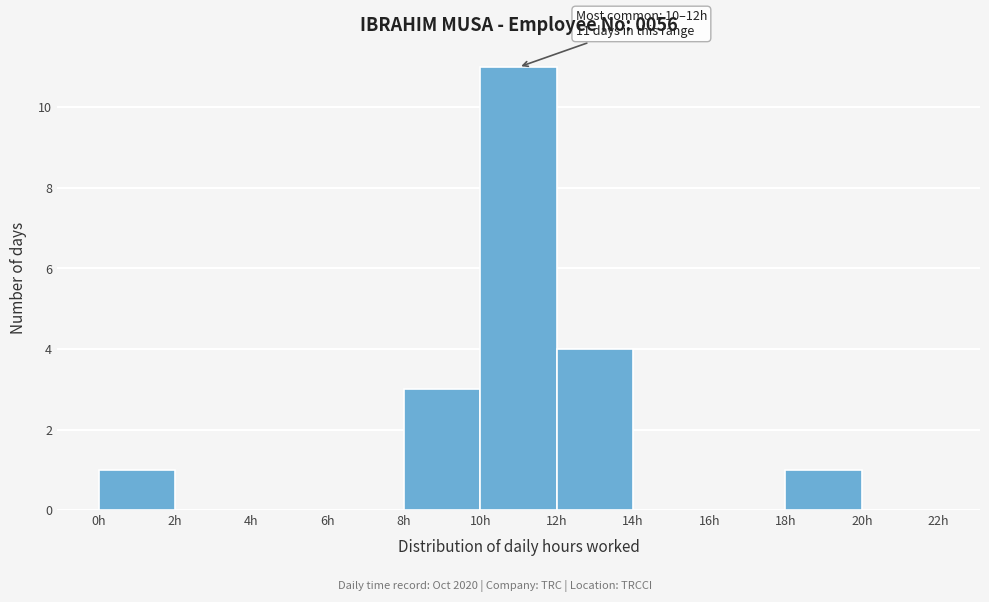

Which range on the x-axis has the tallest bar?

10 to 12